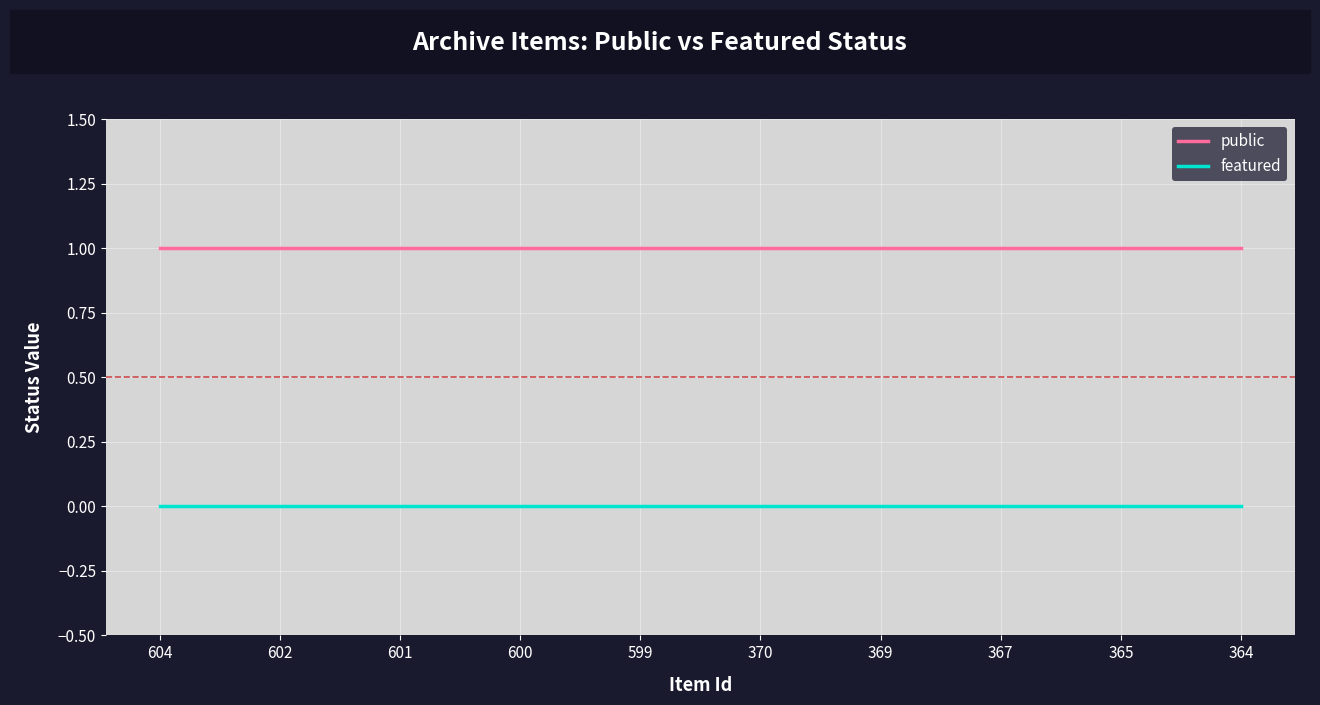

The value of public at 367 is 1. True or false?

True